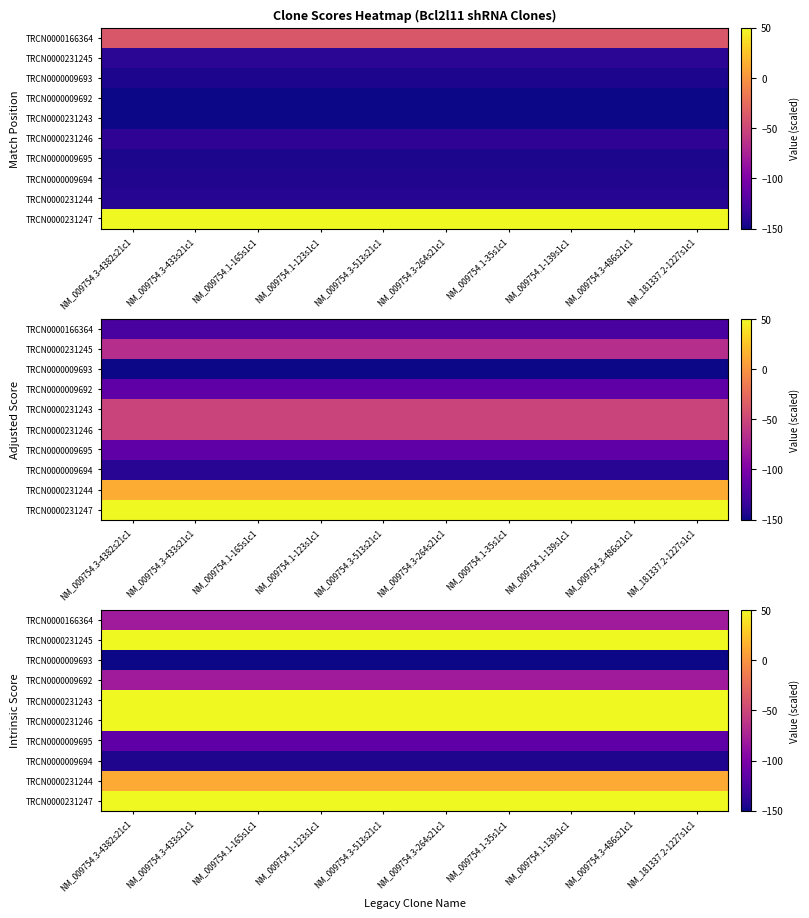

Count the number of data series in this chart.

10